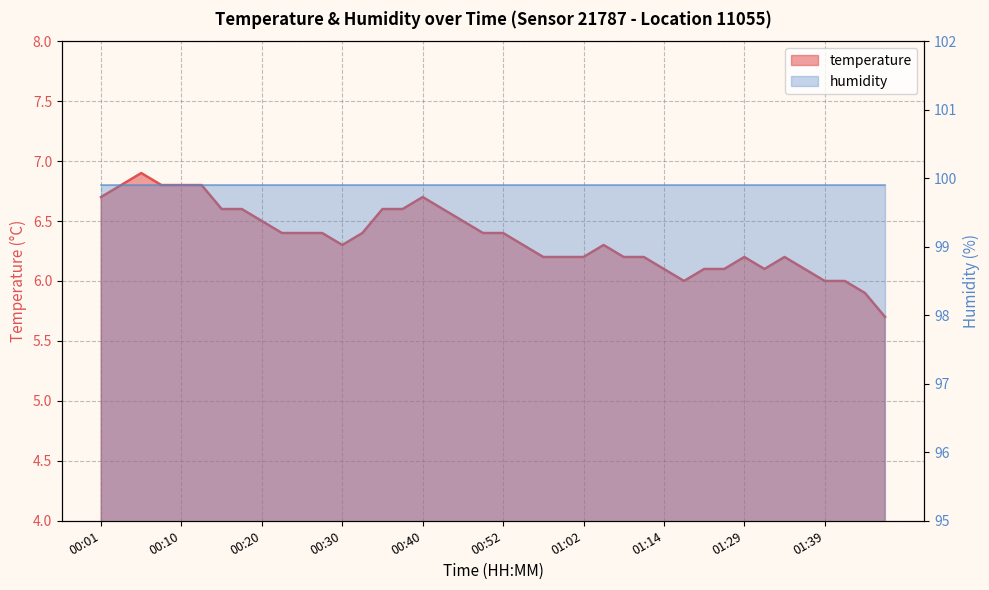

List the labels in order of value, smallest first.

01:46, 01:44, 01:22, 01:39, 01:42, 01:14, 01:25, 01:27, 01:32, 01:37, 00:57, 00:59, 01:02, 01:07, 01:09, 01:29, 01:34, 00:30, 00:54, 01:04, 00:22, 00:25, 00:27, 00:32, 00:49, 00:52, 00:20, 00:47, 00:15, 00:18, 00:35, 00:37, 00:42, 00:01, 00:40, 00:03, 00:08, 00:10, 00:13, 00:05